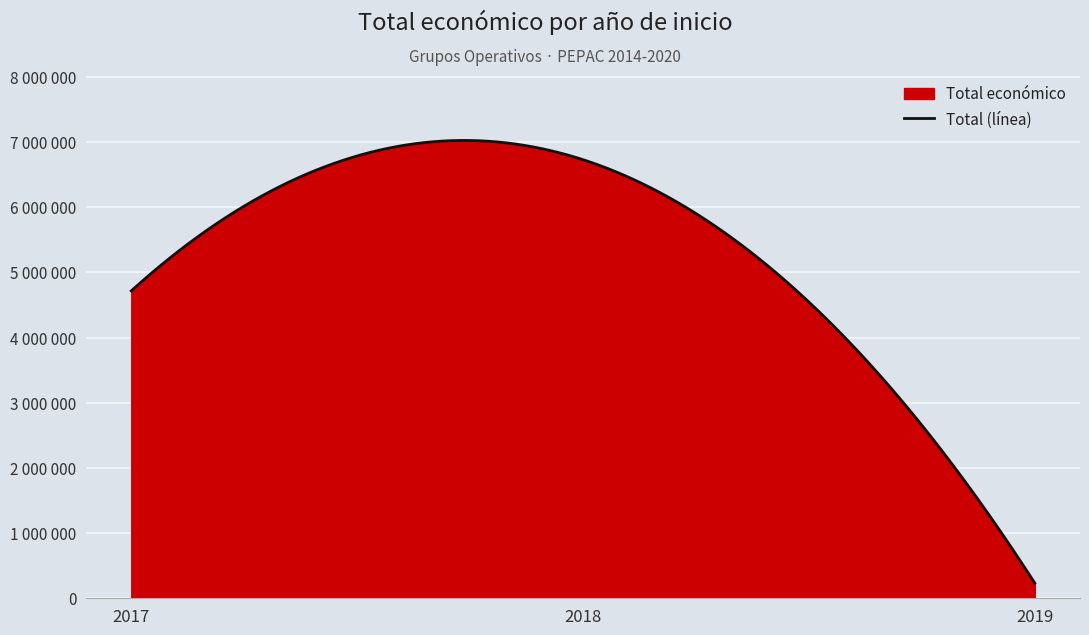

Does the chart display data point markers on the line(s)?

No